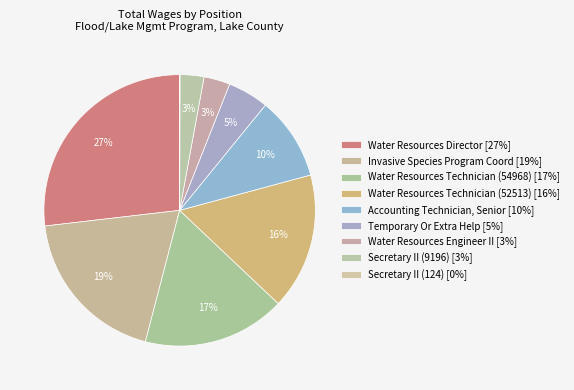

Rank the categories by value from highest to lowest.

Water Resources Director, Invasive Species Program Coord, Water Resources Technician (54968), Water Resources Technician (52513), Accounting Technician, Senior, Temporary Or Extra Help, Water Resources Engineer II, Secretary II (9196), Secretary II (124)